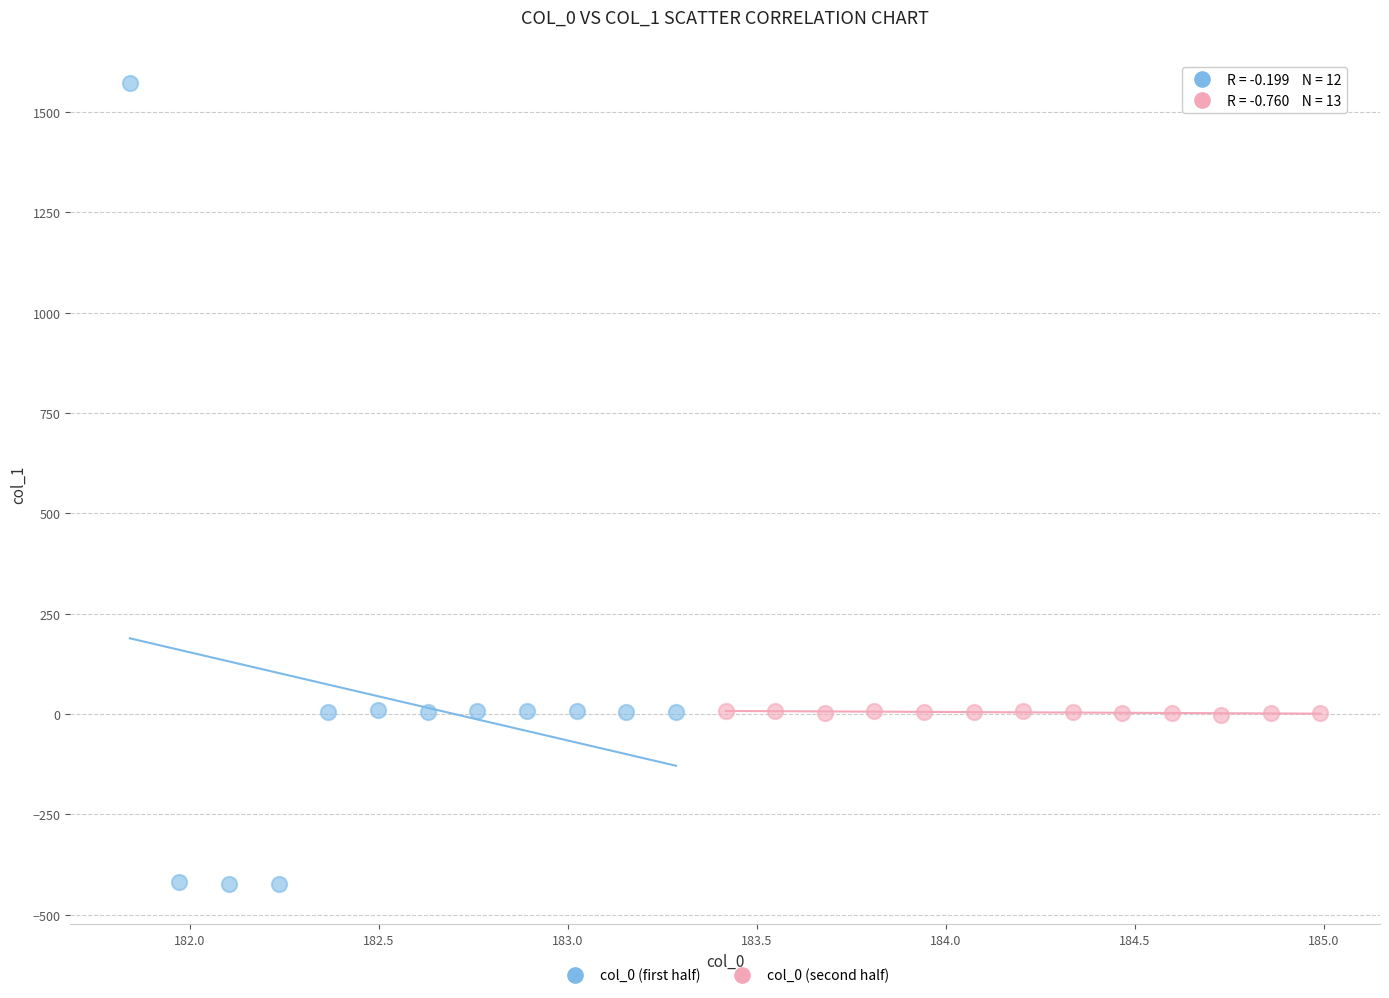

Which series has the largest Y range (max minus min)?

col_0 (first half)